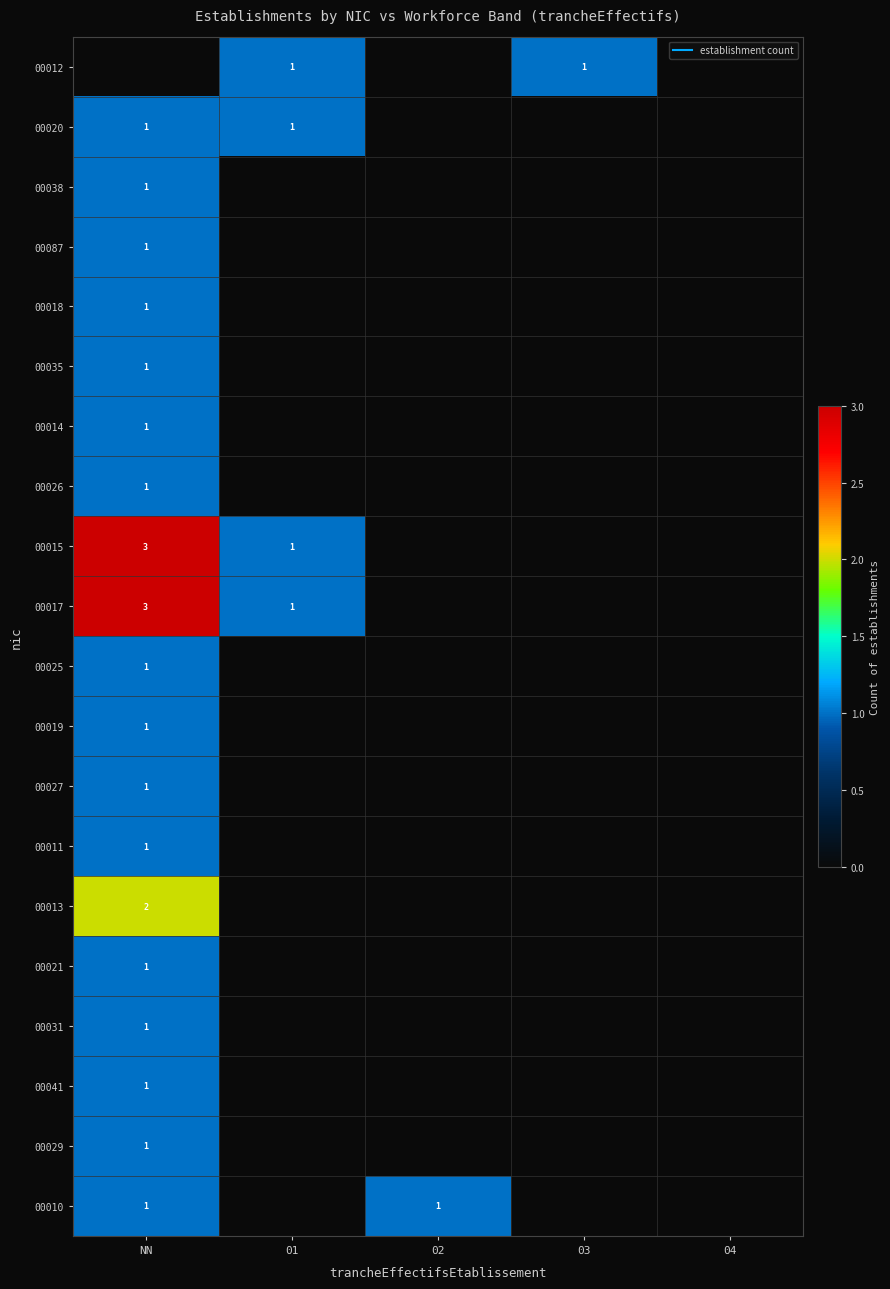

Rank the series by their maximum value, from highest to lowest.

00015, 00017, 00013, 00012, 00020, 00038, 00087, 00018, 00035, 00014, 00026, 00025, 00019, 00027, 00011, 00021, 00031, 00041, 00029, 00010